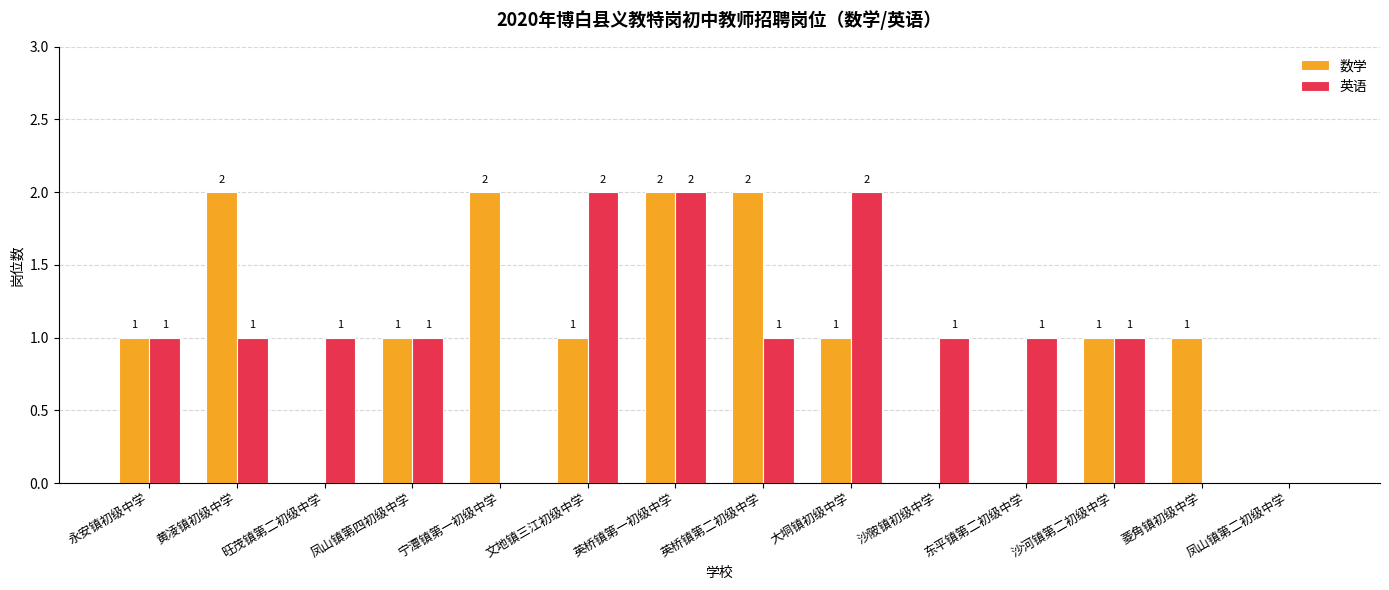

Is the value of 数学 at 东平镇第二初级中学 greater than the value of 英语 at 凤山镇第四初级中学?

No